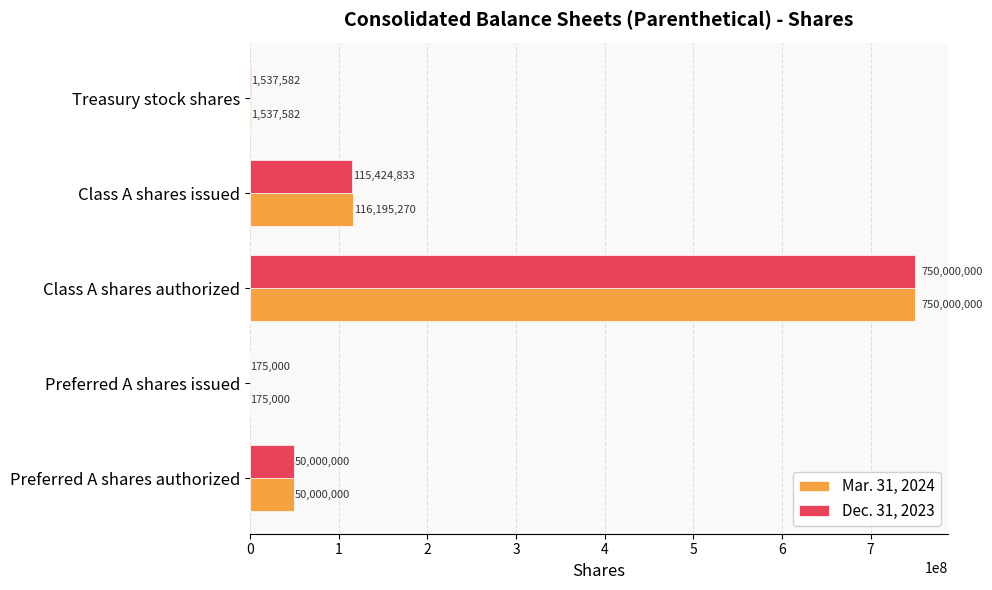

At which category does the chart reach its peak across all series?

Class A shares authorized